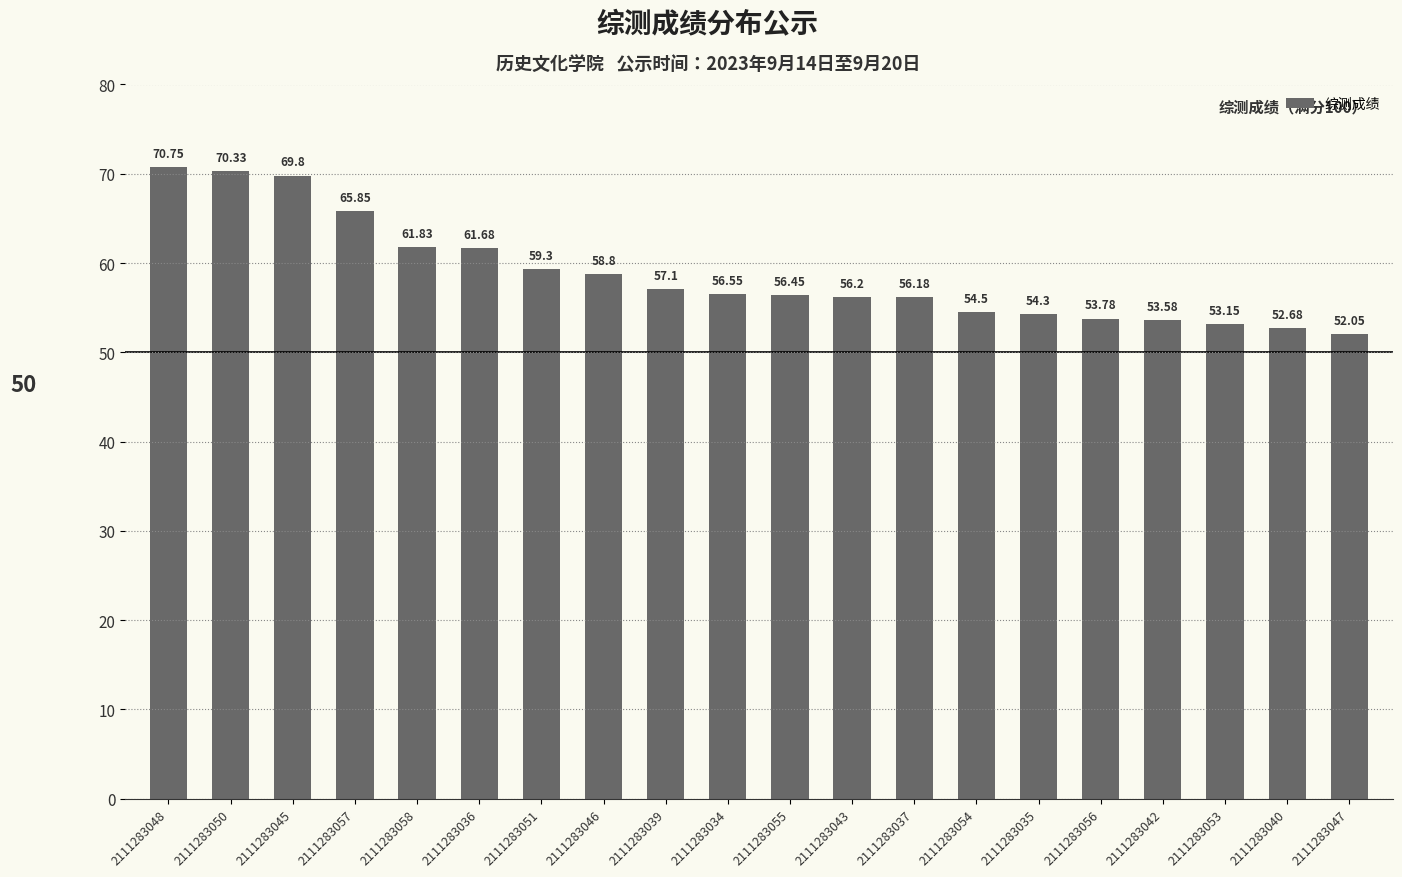

What is the difference between the values at 2111283050 and 2111283045?

0.5